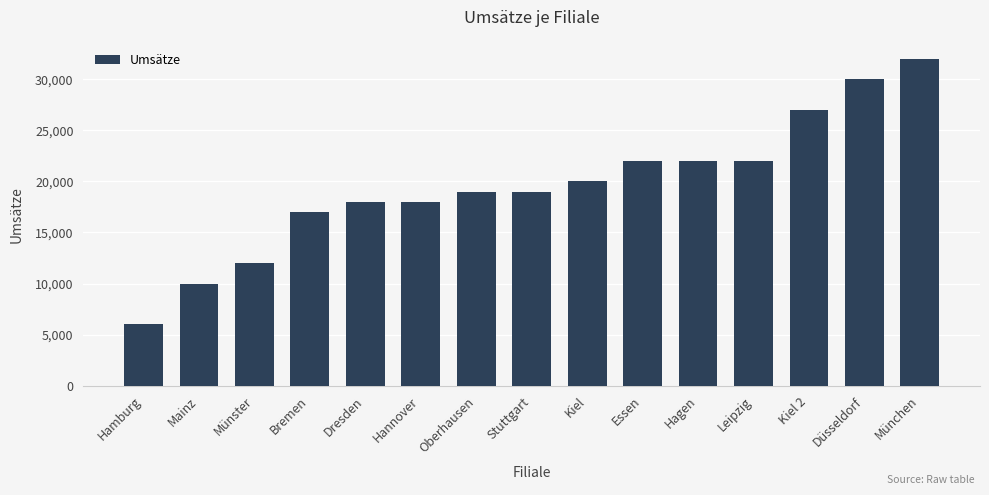

Reading left to right, transcribe all the data shown in this chart.

6000	10000	12000	17000	18000	18000	19000	19000	20000	22000	22000	22000	27000	30000	32000